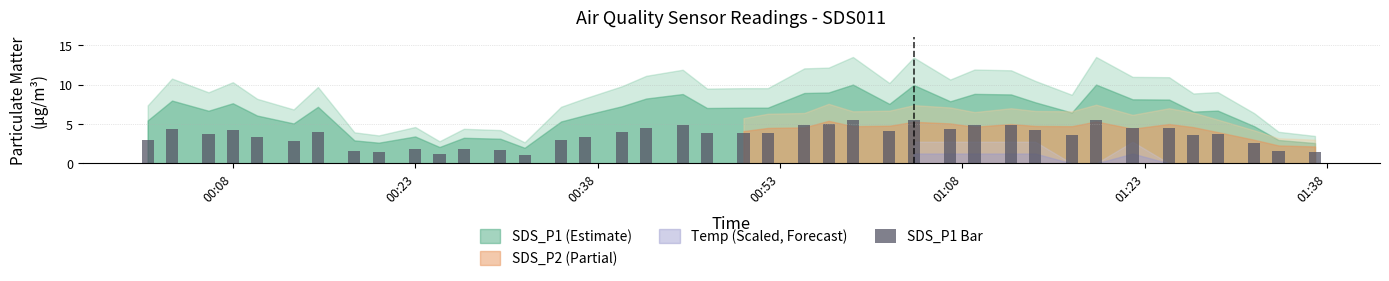

What is the difference between the maximum and minimum values?

4.4